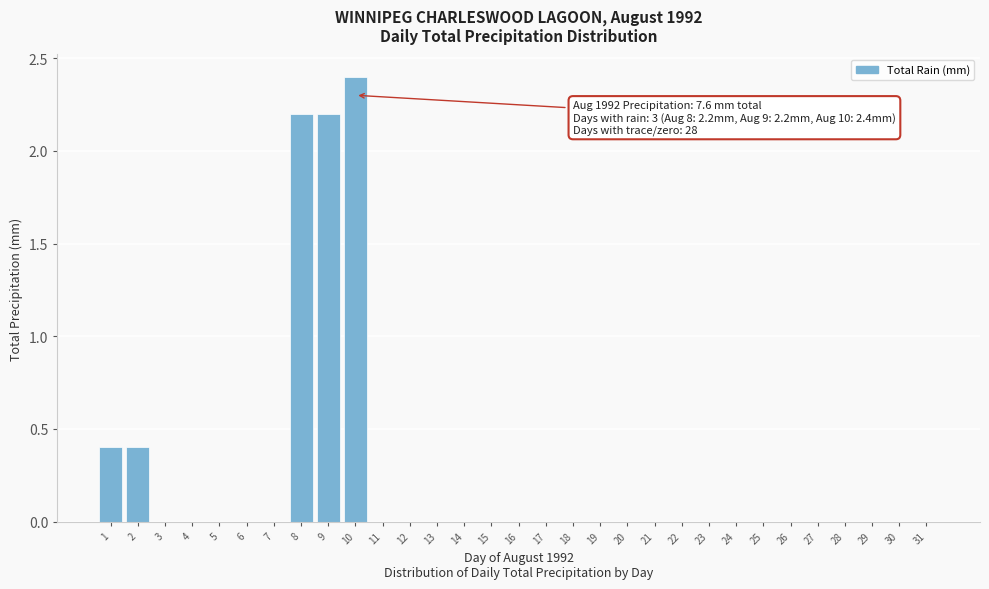

Read the value at 9.

2.2